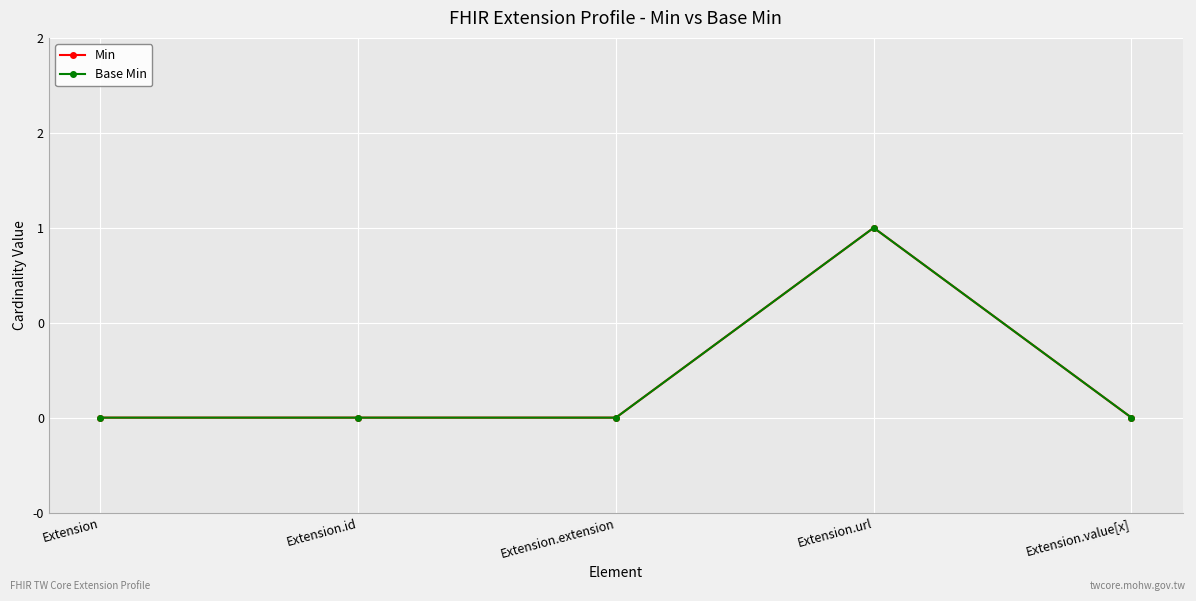

True or false: Min and Base Min intersect in this chart.

False